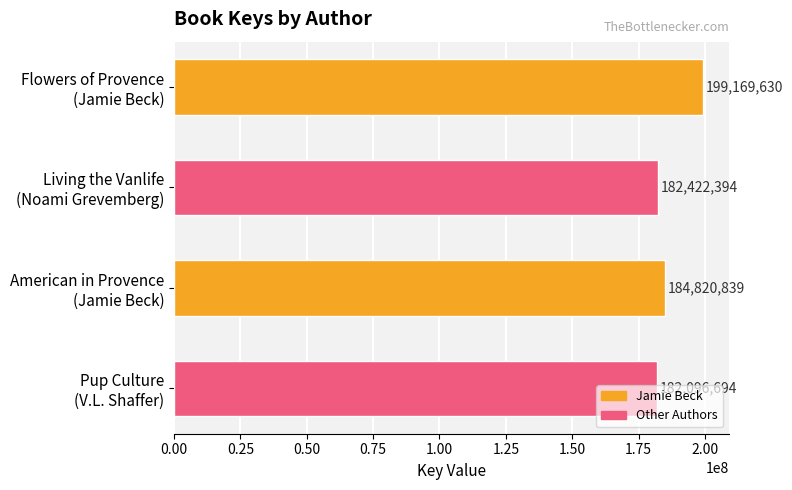

What is the difference between the maximum and minimum values?

17072936